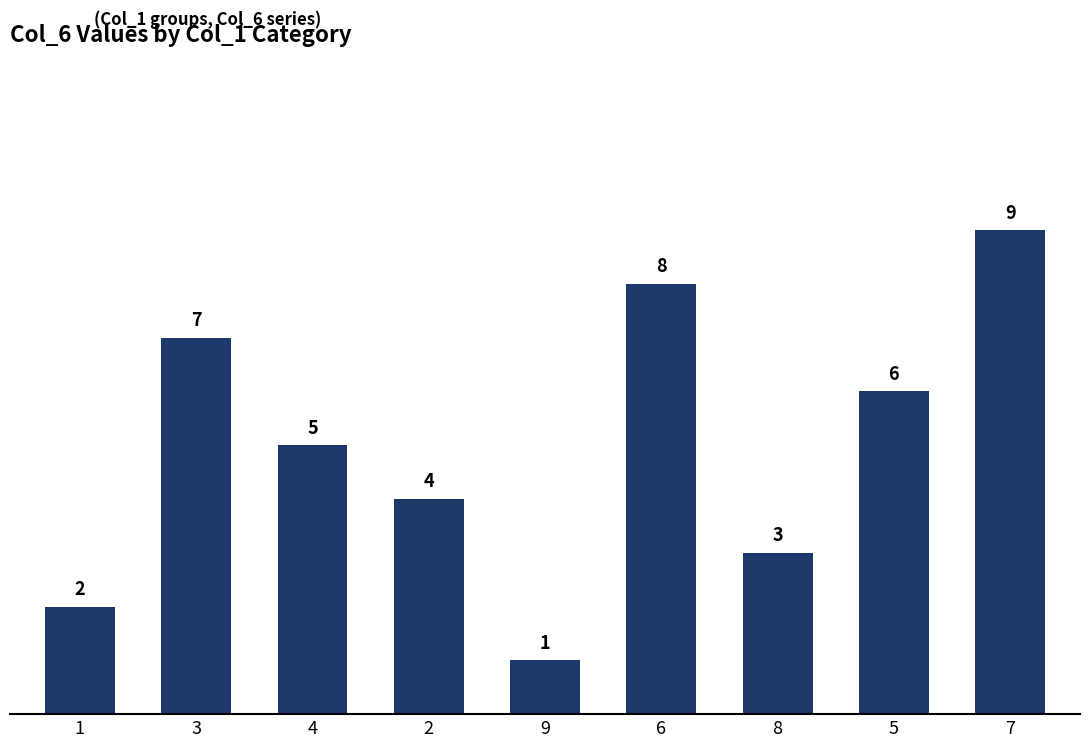

Reading left to right, extract all data points from this chart.

1=2	3=7	4=5	2=4	9=1	6=8	8=3	5=6	7=9